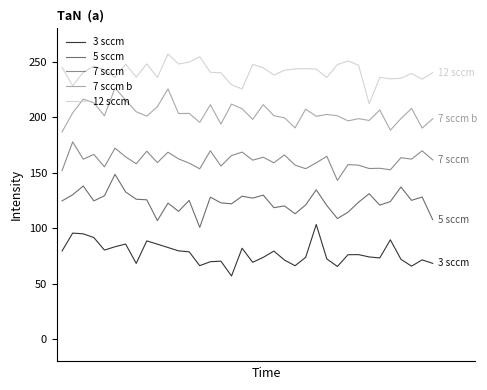

What are all the series names shown in the legend?

3 sccm, 5 sccm, 7 sccm, 7 sccm b, 12 sccm